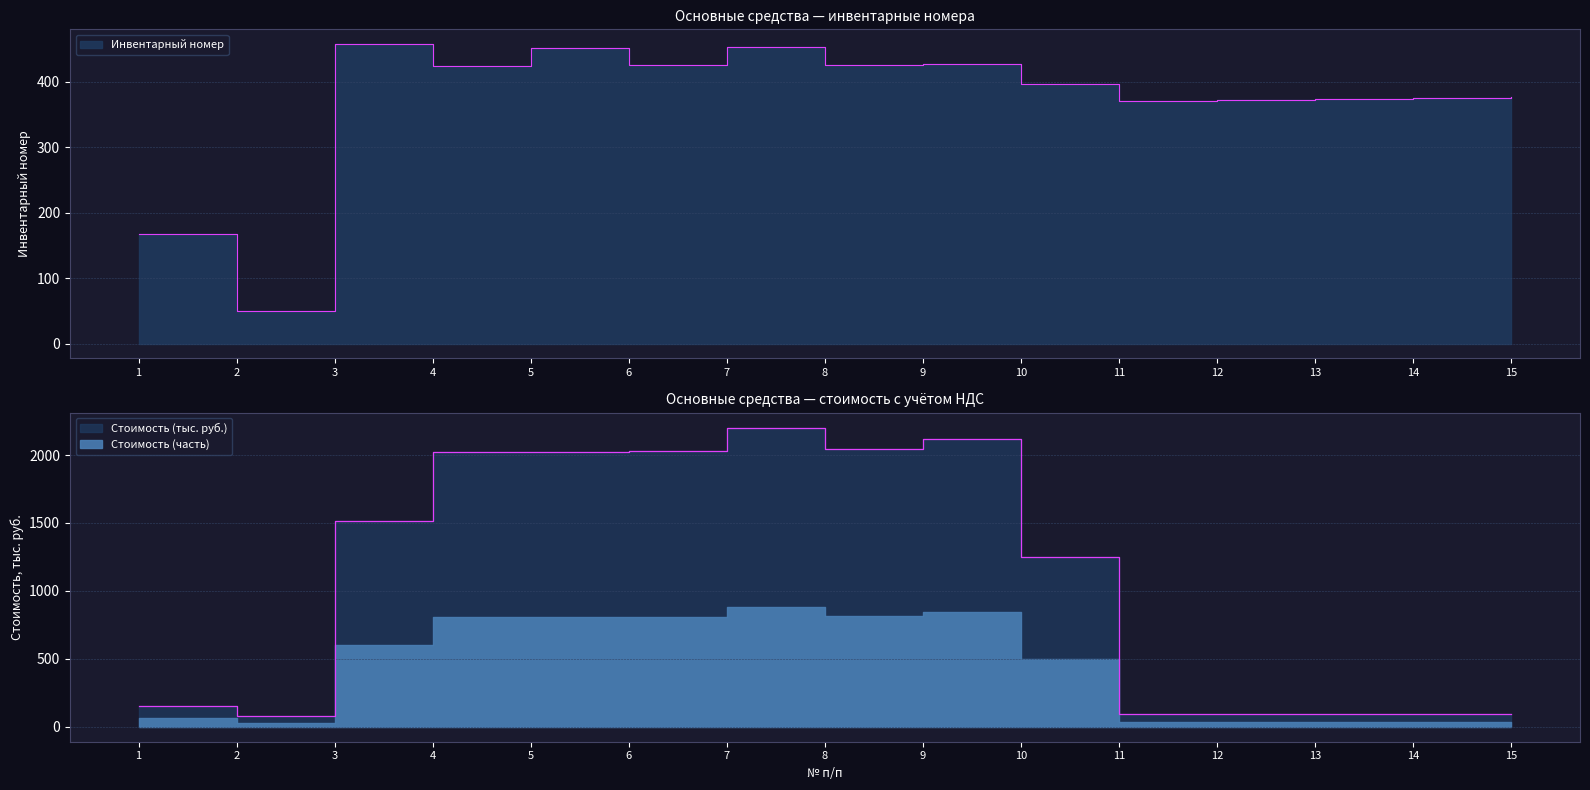

How many data points in Инвентарный номер are less than 396?

7